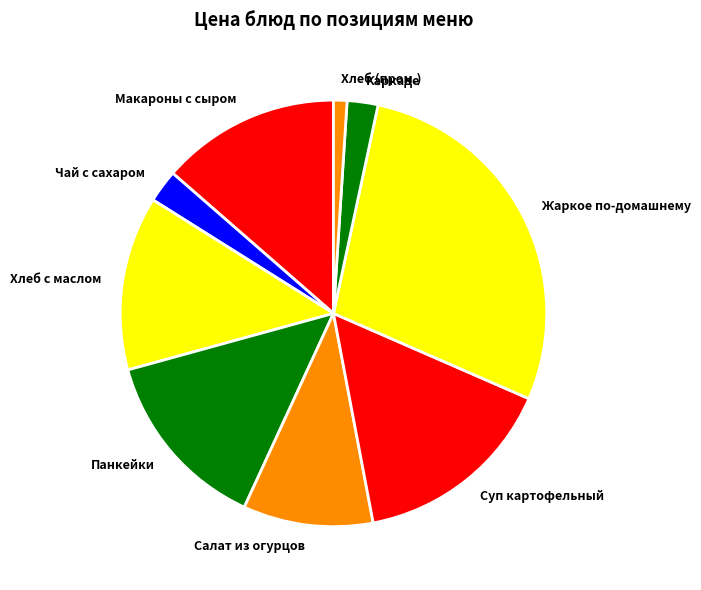

Which has a higher value, Салат из огурцов or Жаркое по-домашнему?

Жаркое по-домашнему